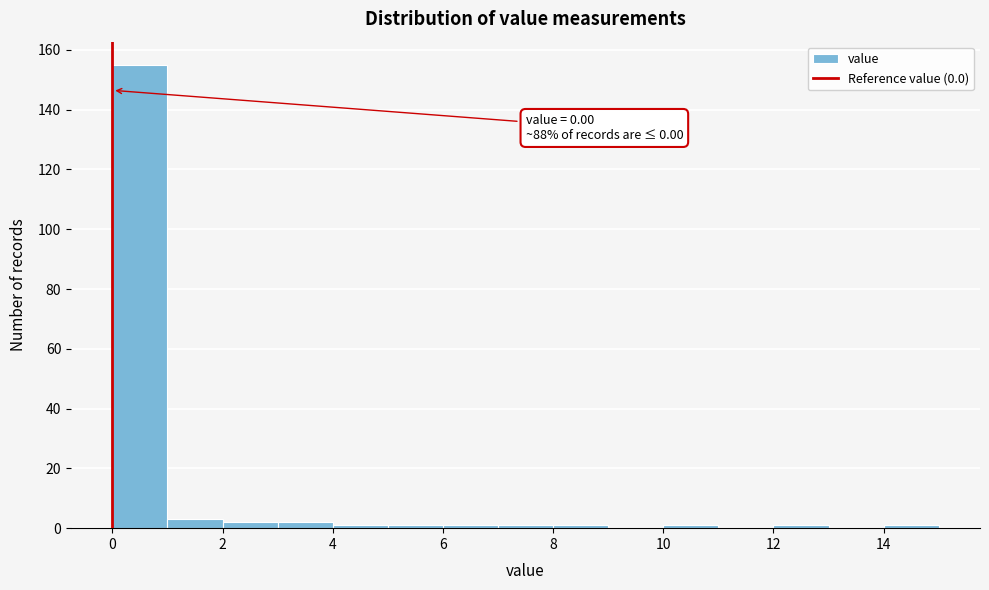

Over which range of the x-axis is the bar tallest?

0 to 1